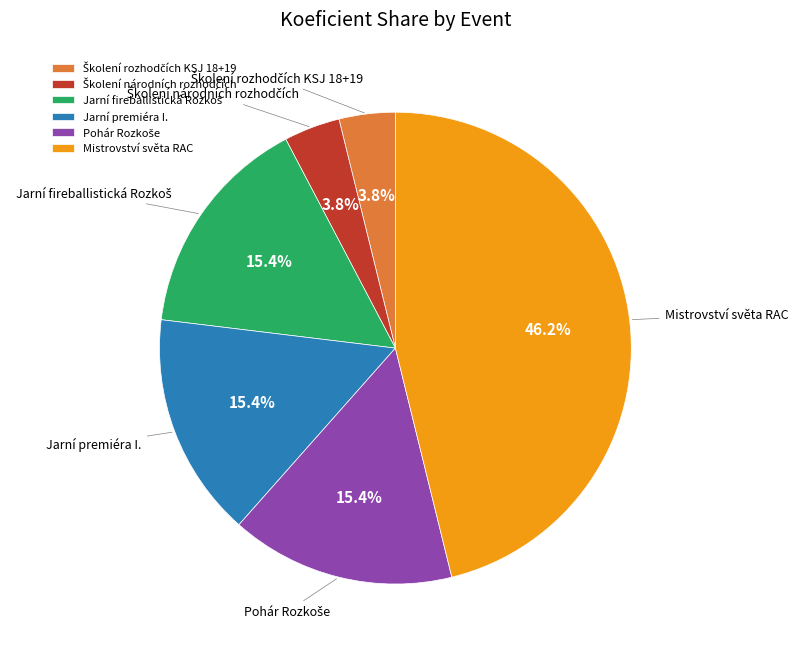

What is the largest slice in the pie chart?

Mistrovství světa RAC